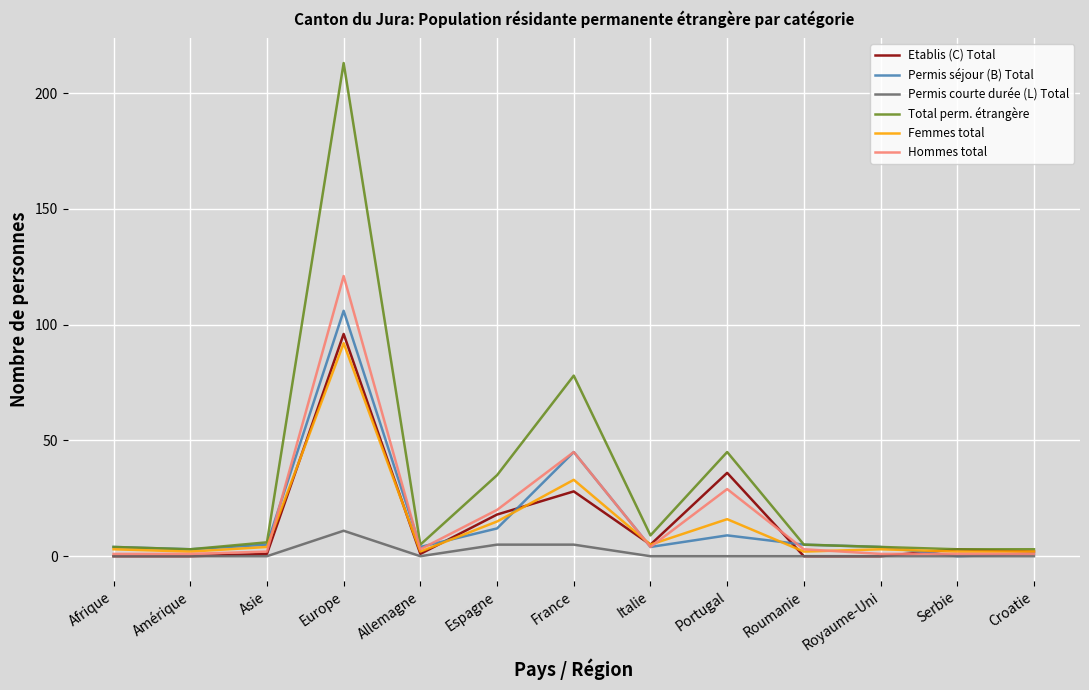

What position from the right is Espagne?

8